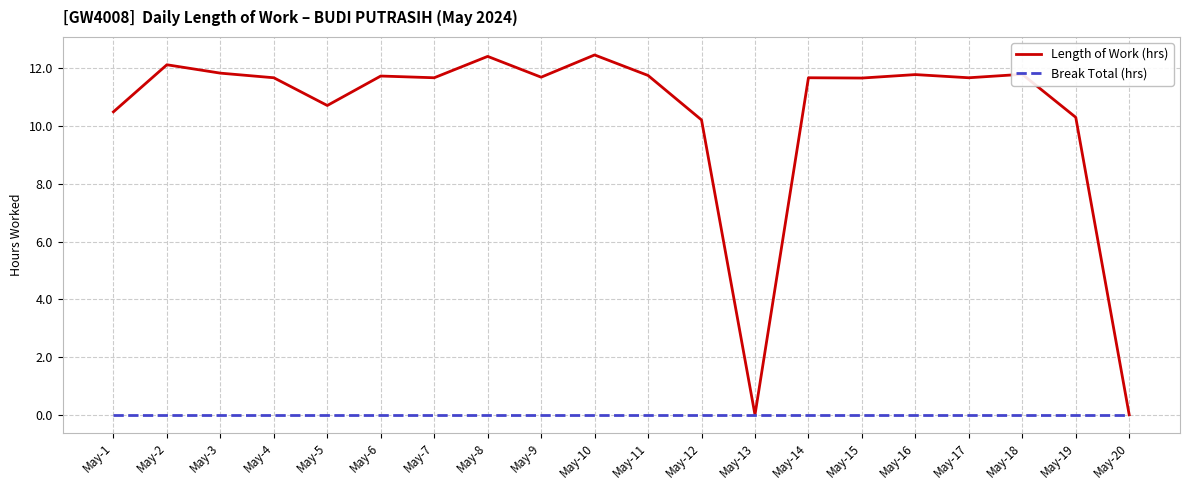

Which series has the largest range (max minus min)?

Length of Work (hrs)